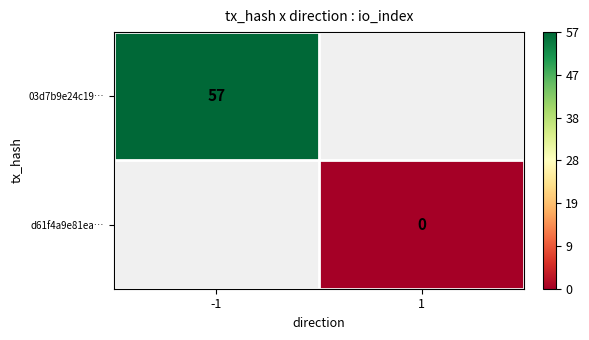

True or false: 03d7b9e24c19… has a value of 28 at -1.

False